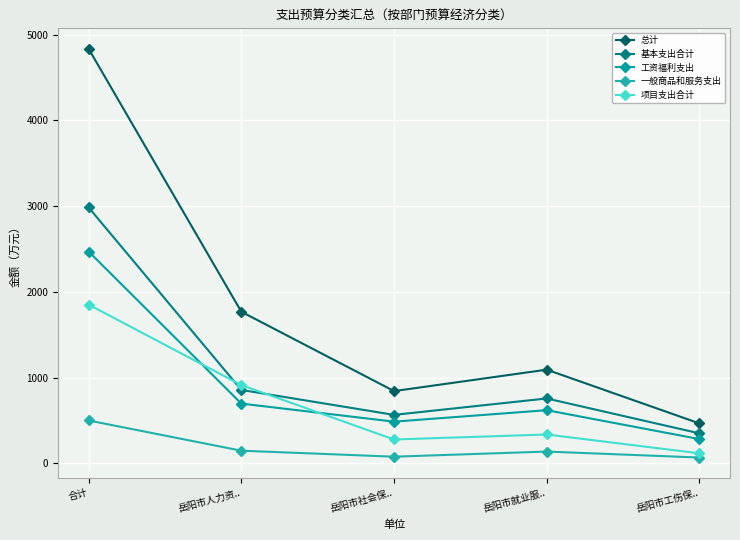

What is the value of the 项目支出合计 point at the 1st from the left?

1851.8